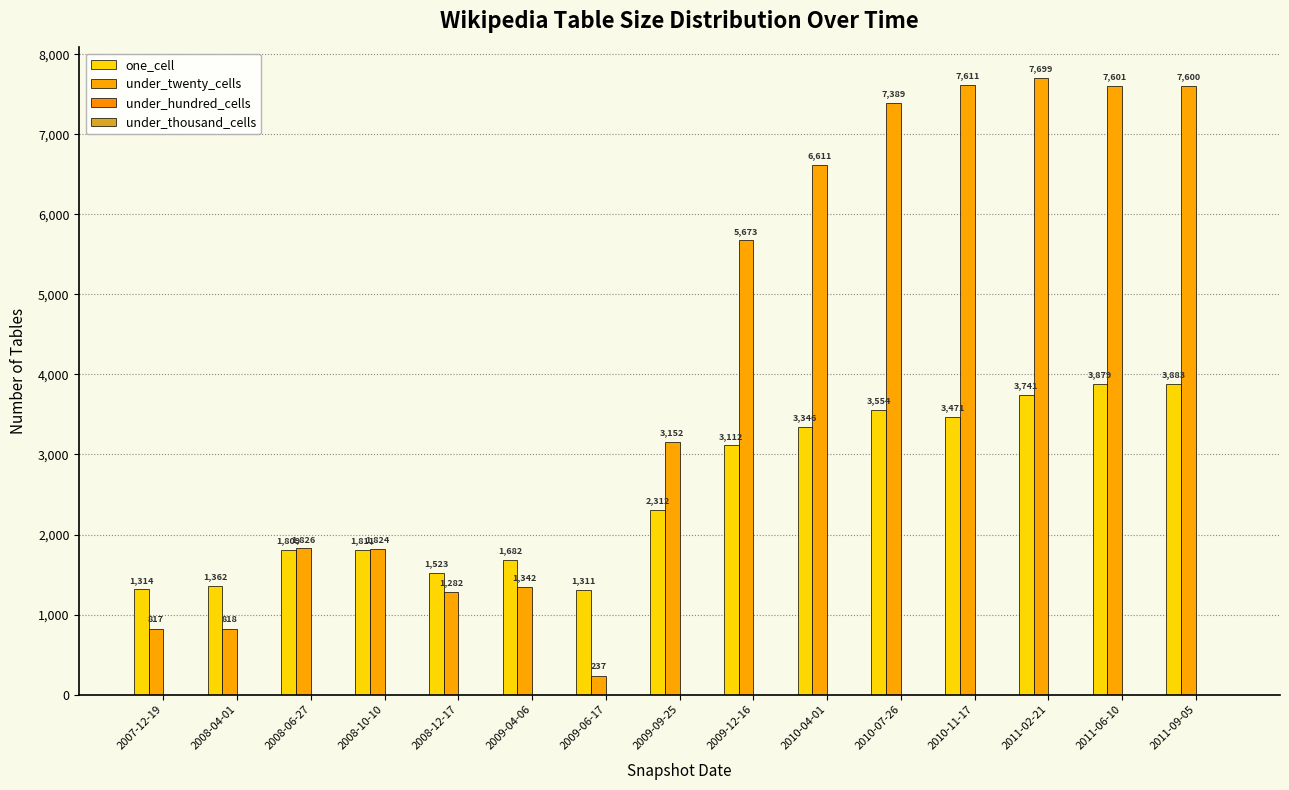

Which series has the largest total across all categories?

under_twenty_cells